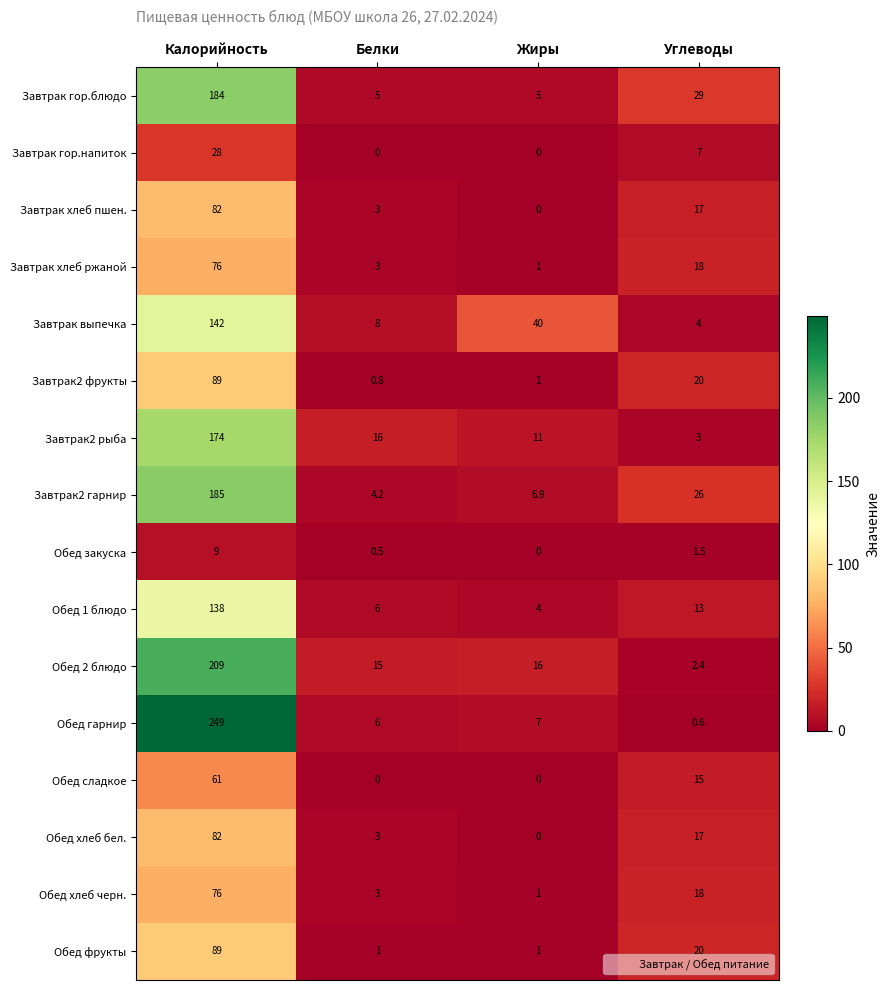

The value of Завтрак гор.блюдо at Углеводы is 18.9. True or false?

False